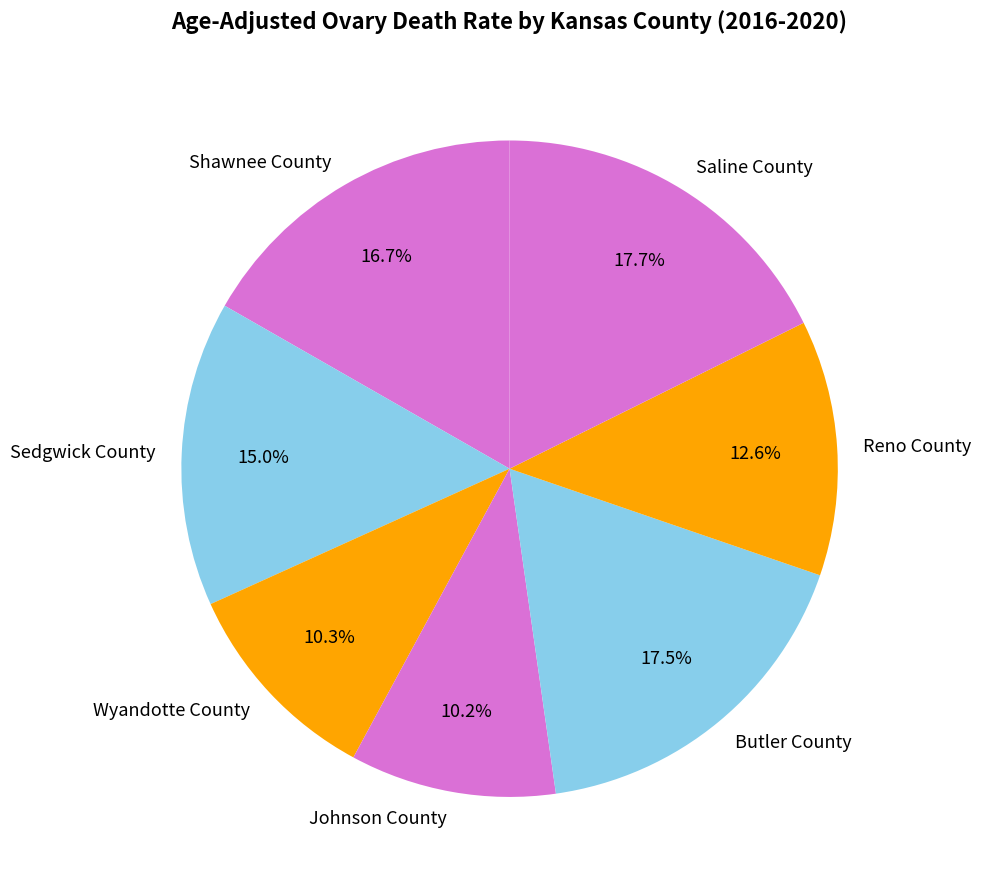

Count the number of slices in the pie.

7